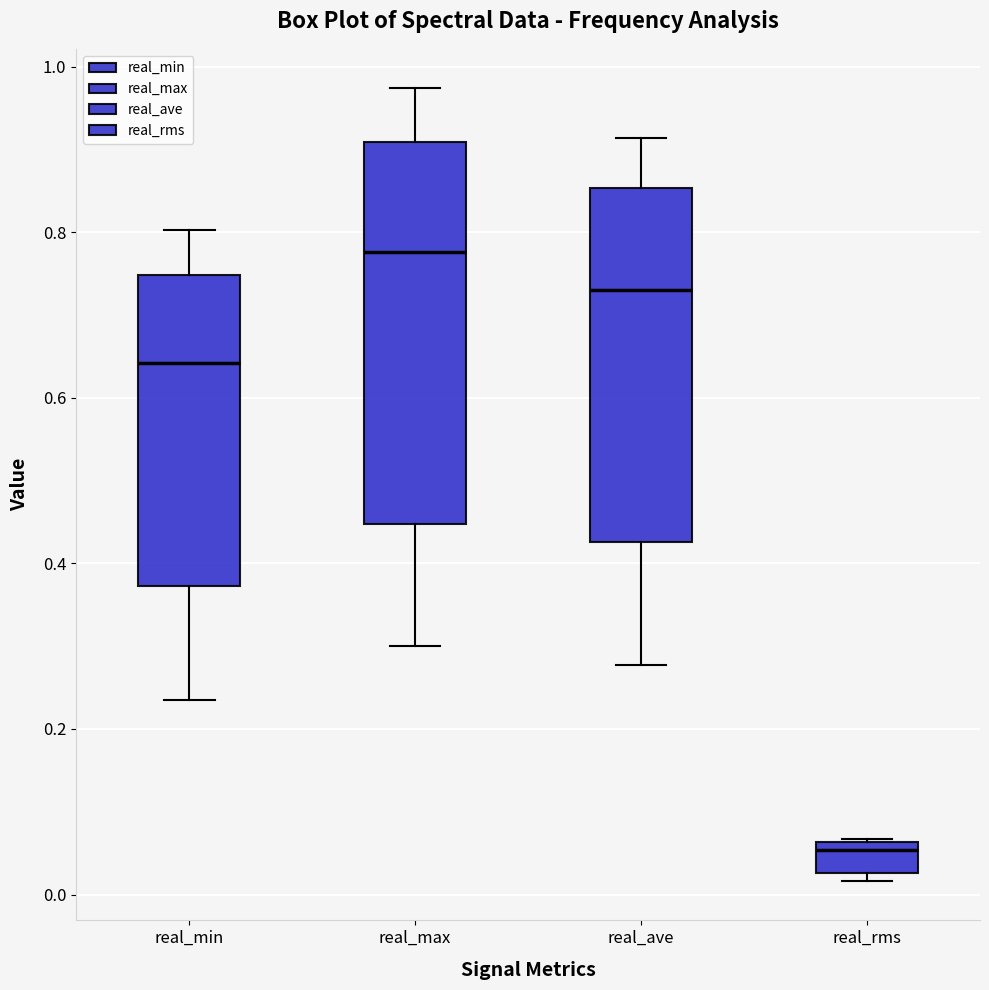

Which box is the tallest, from its lower edge to its upper edge?

real_max